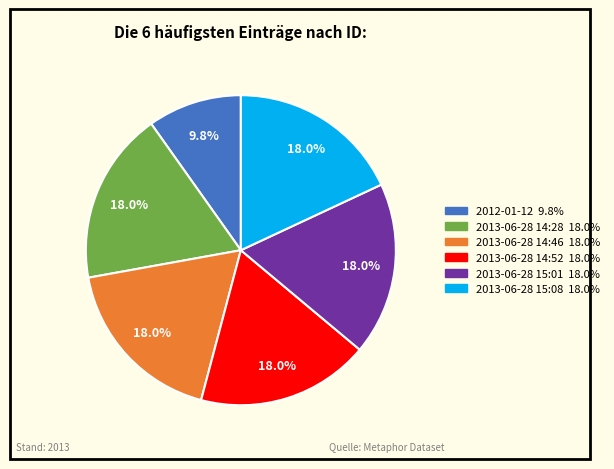

Does 2012-01-12 account for over 50% of the chart?

No